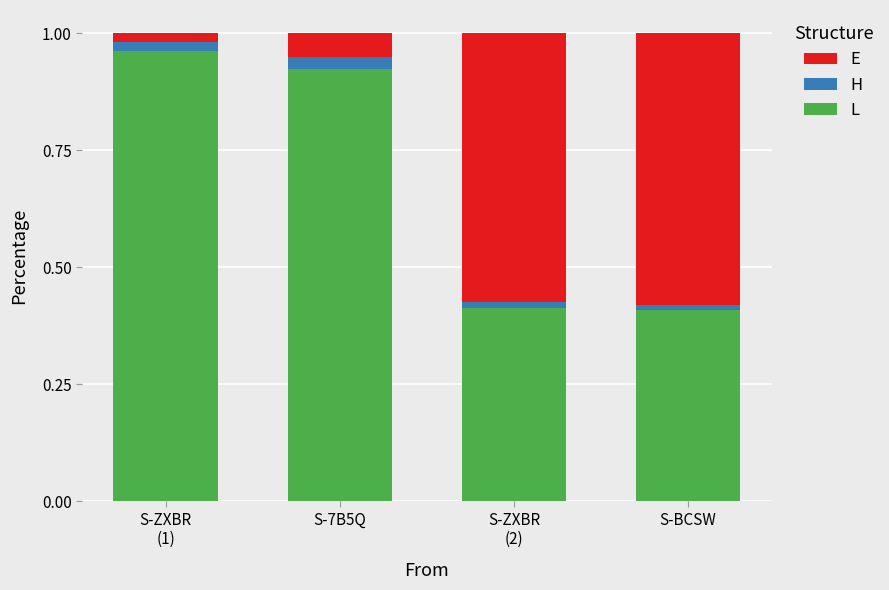

What is the sum of all L values?

2.7